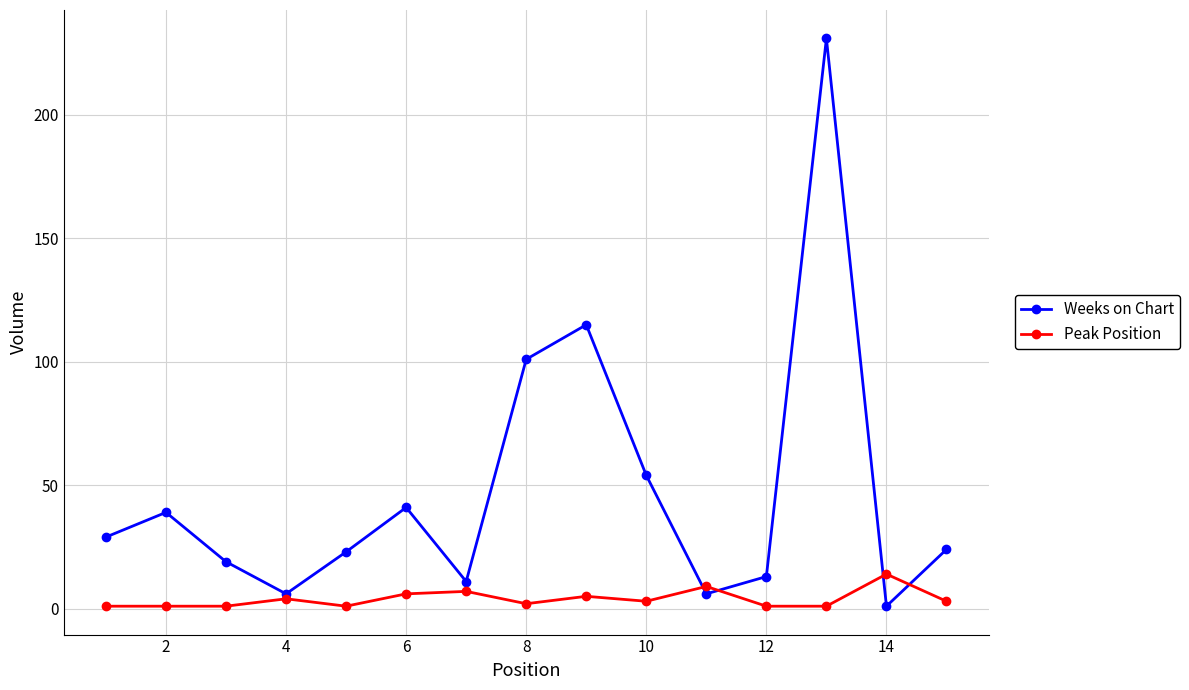

What are all the series names shown in the legend?

Weeks on Chart, Peak Position